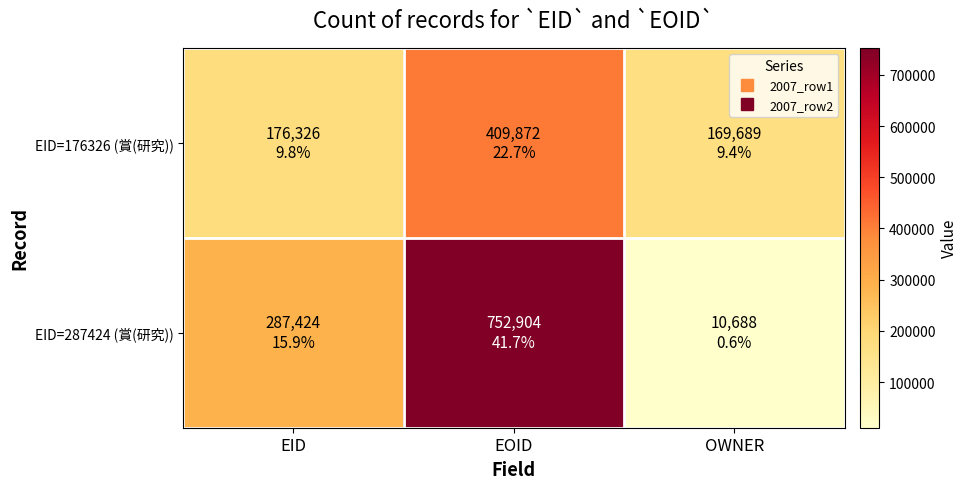

At which category is the sum across all series the highest?

EOID